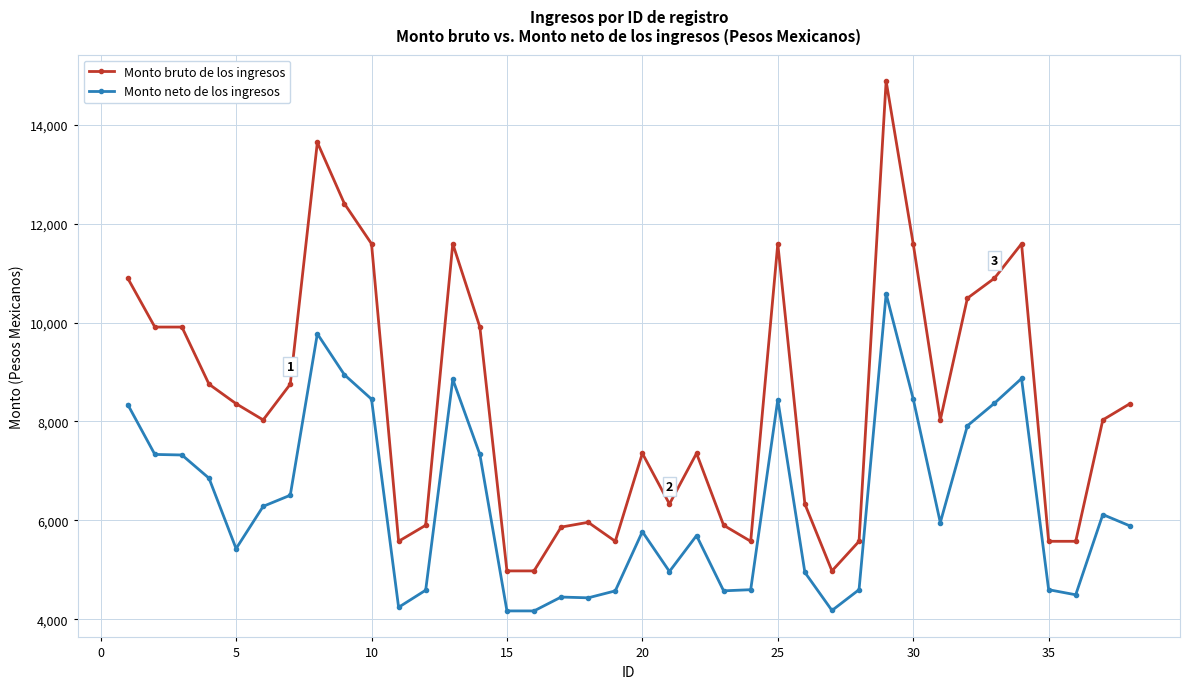

What is the difference between the maximum and minimum values in the Monto bruto de los ingresos series?

9909.1